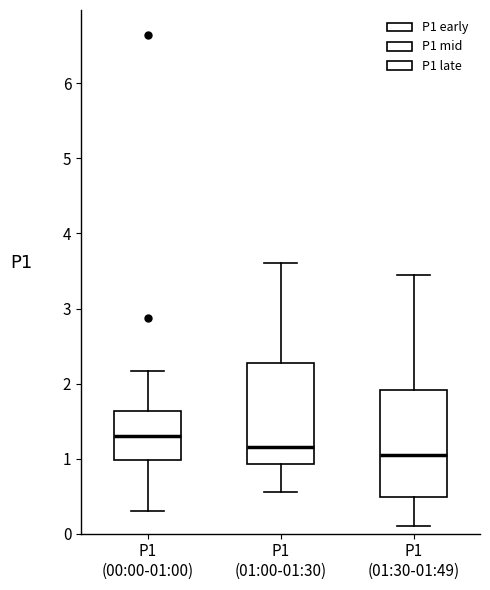

Reading left to right, transcribe this box plot: for each box, give where its median line is, the range the box spans, and where its two whiskers end, as read against the y-axis. The values are not printed on the chart, so give them approximately, as read against the axis.

P1 (00:00-01:00): median 1.3, box 1.0 to 1.6, whiskers 0.3 to 2.2
P1 (01:00-01:30): median 1.2, box 0.9 to 2.3, whiskers 0.6 to 3.6
P1 (01:30-01:49): median 1.1, box 0.5 to 1.9, whiskers 0.1 to 3.5